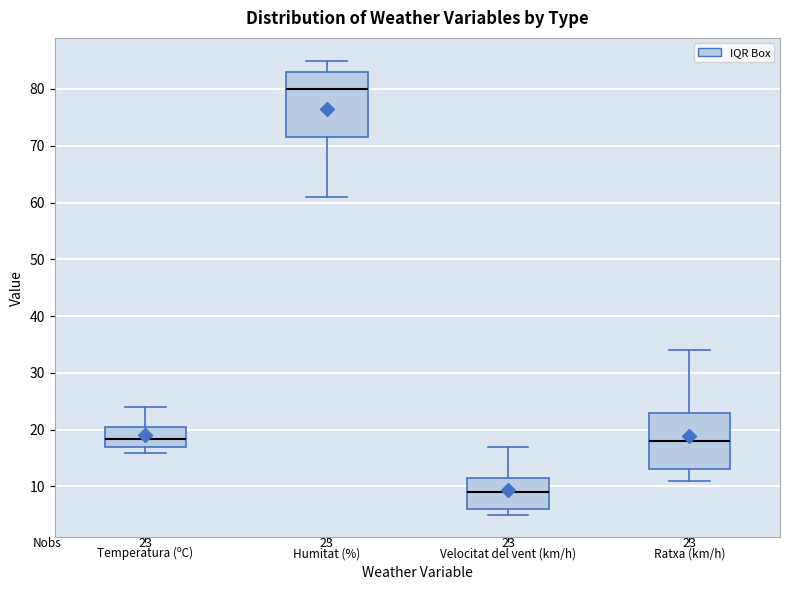

Which box's median line is the highest?

Humitat (%)